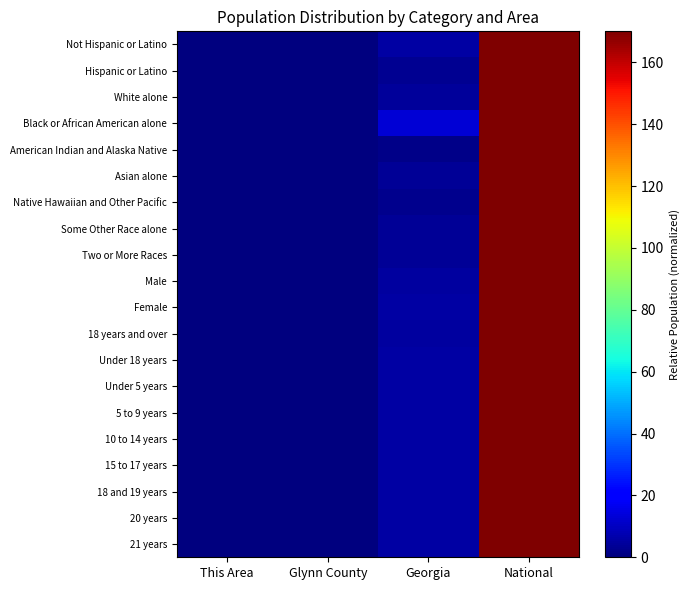

What is the total value across all series at This Area?

0.1